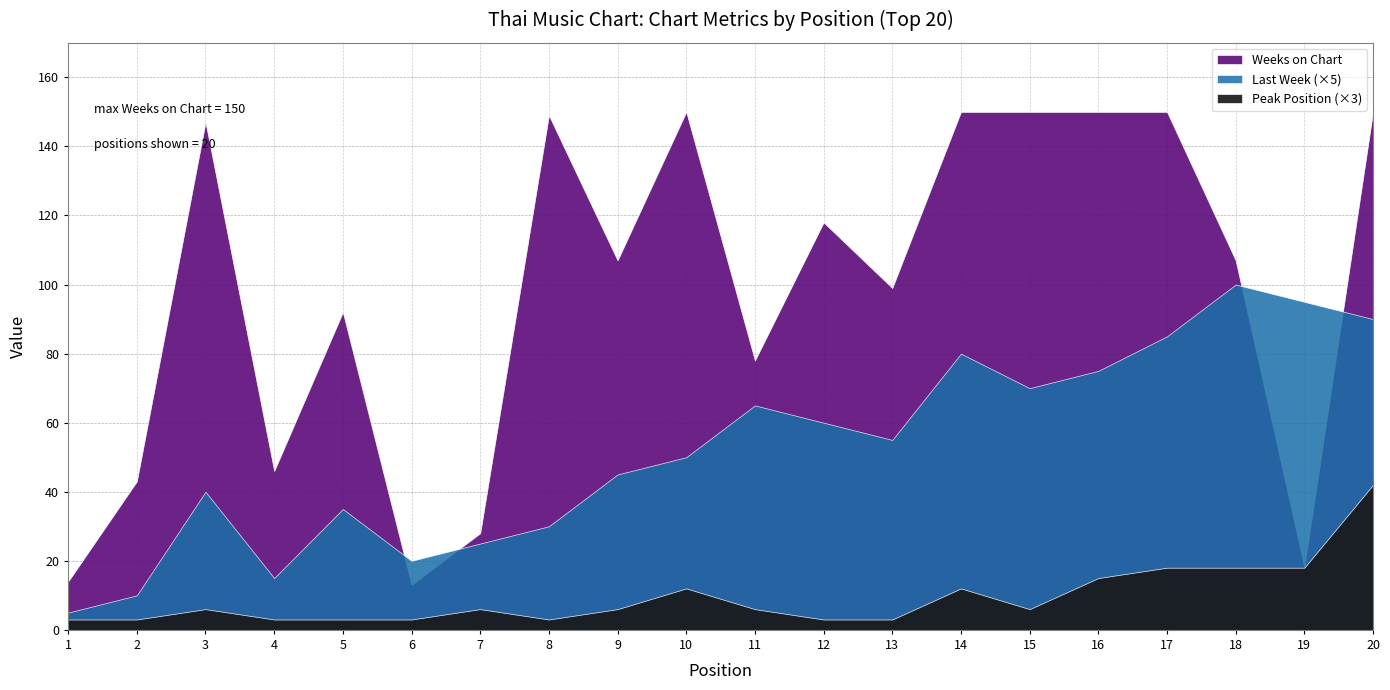

At which category is the sum across all series the highest?

20